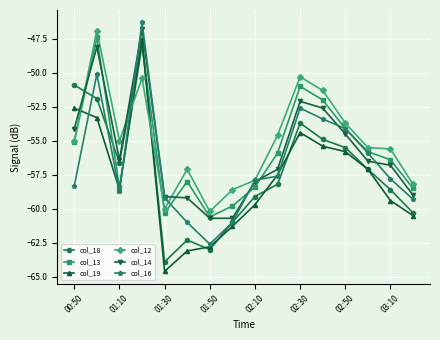

What is the maximum value for col_13?

-47.4